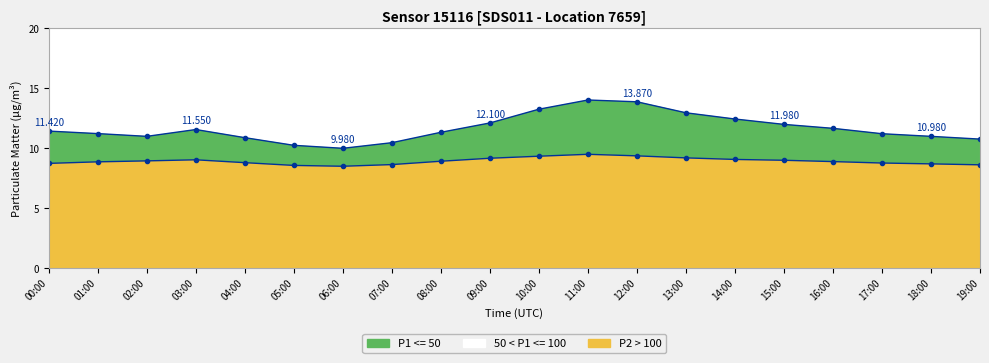

List the series in order of their overall mean, lowest first.

P2, P1